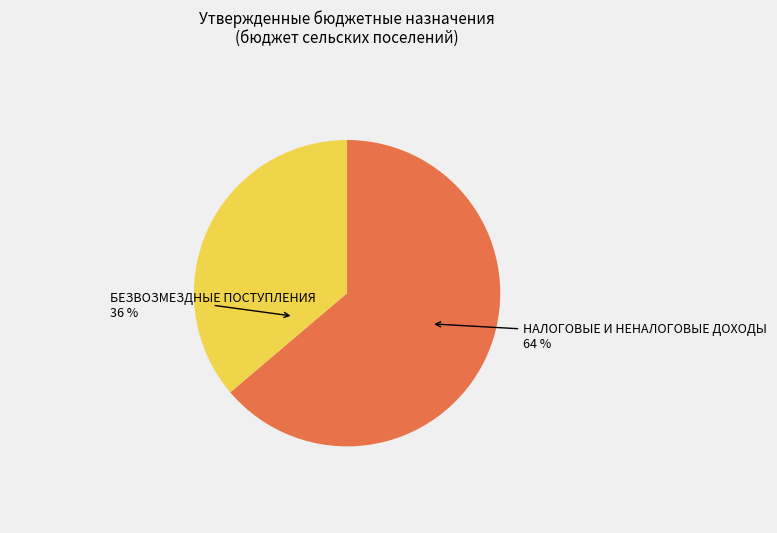

Combined, do НАЛОГОВЫЕ И НЕНАЛОГОВЫЕ ДОХОДЫ and БЕЗВОЗМЕЗДНЫЕ ПОСТУПЛЕНИЯ account for over 50%?

Yes